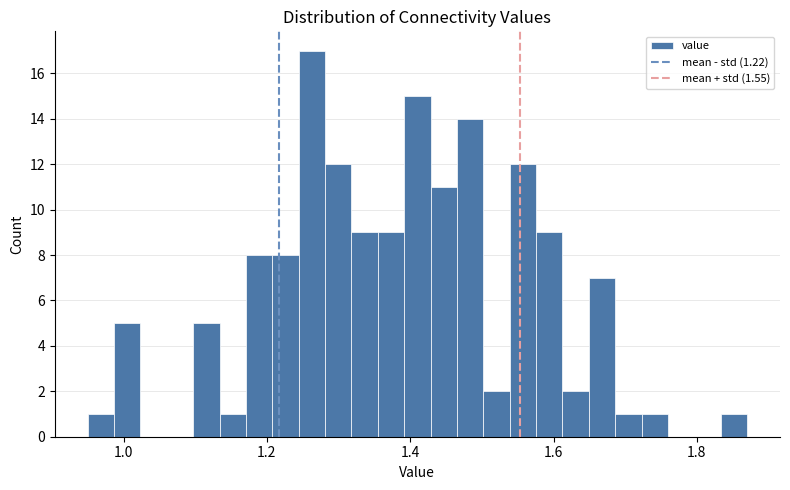

Around what value on the x-axis is the tallest bar? Give the approximate position of its centre, as read against the axis.

1.26